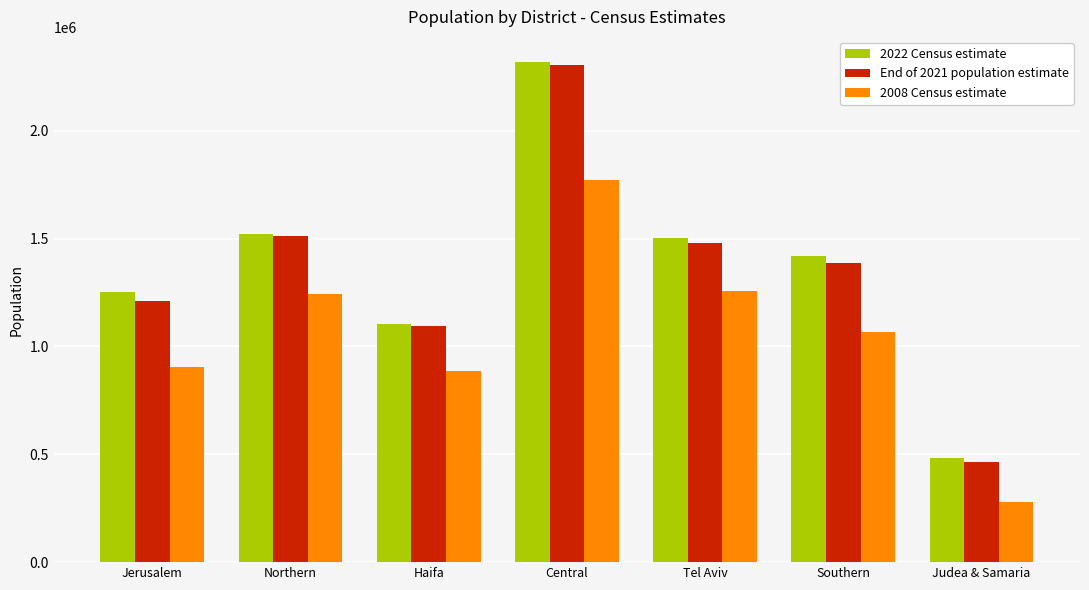

What is the label of the 4th bar from the right?

Central